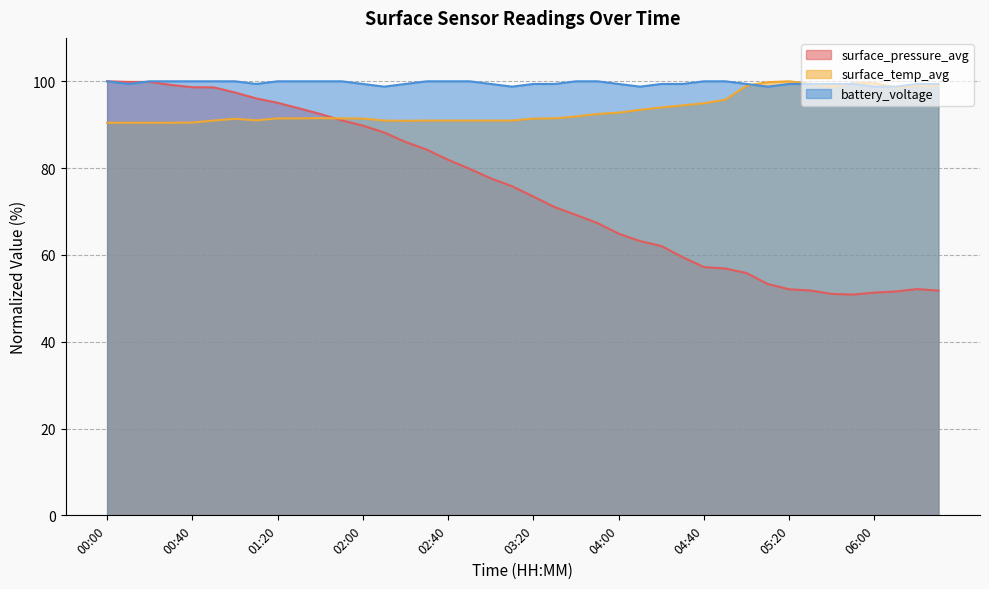

What is the difference between the maximum and minimum values in the surface_pressure_avg series?

49.1